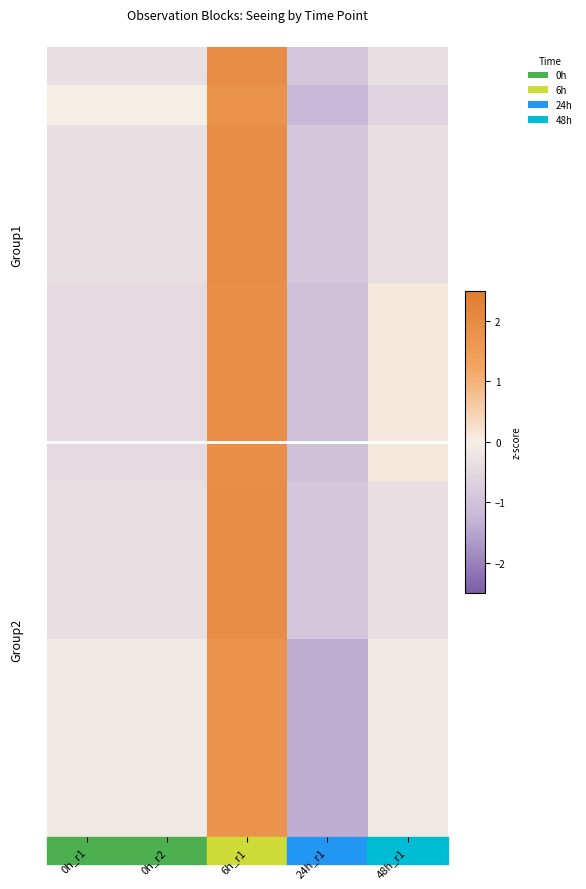

What is the spread (max minus min) of values at 0h_r1?

0.5